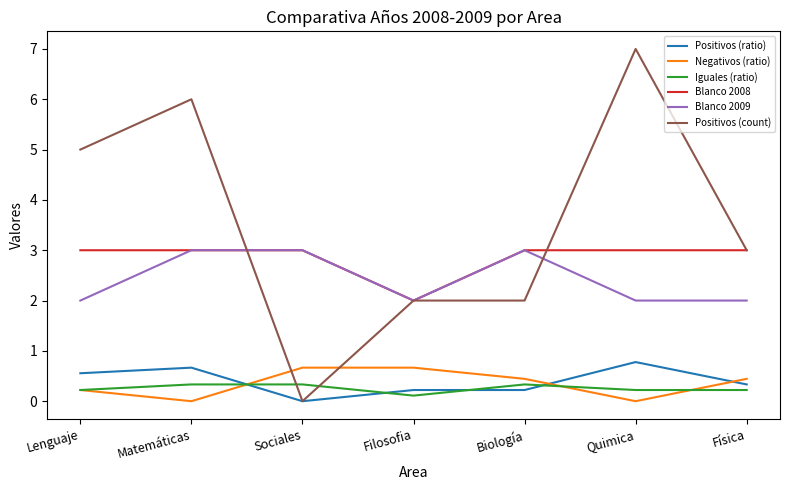

What is the sum of all Negativos (ratio) values?

2.4